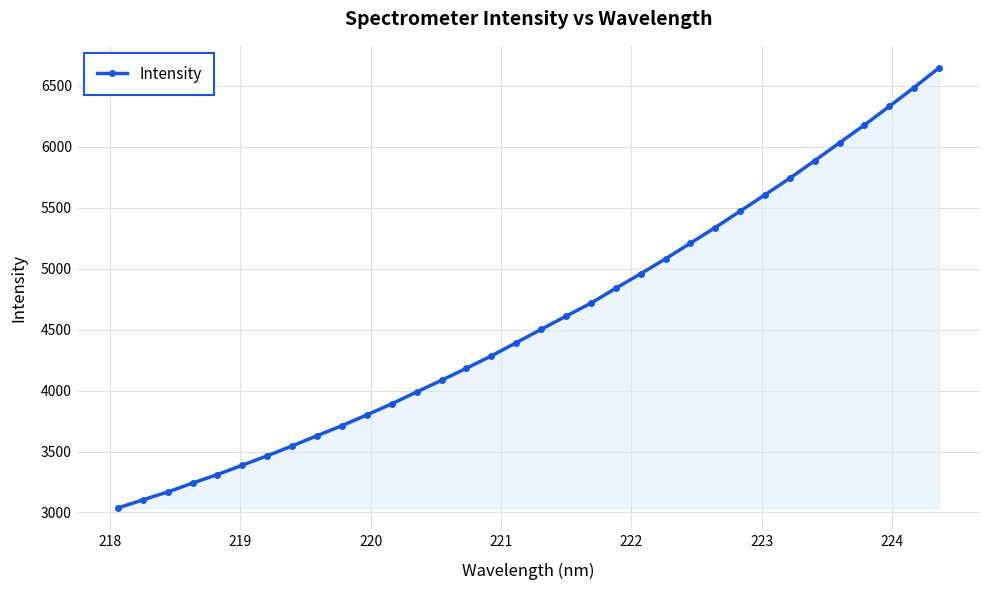

What is the value of the 7th point from the left?

3465.7